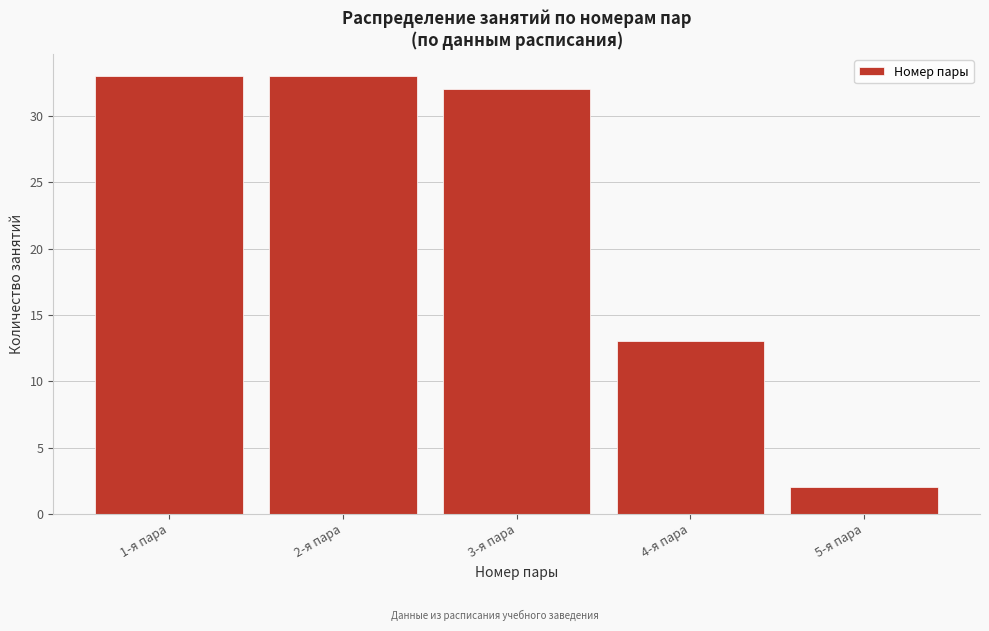

Reading left to right, list all the values displayed in this chart.

33	33	32	13	2